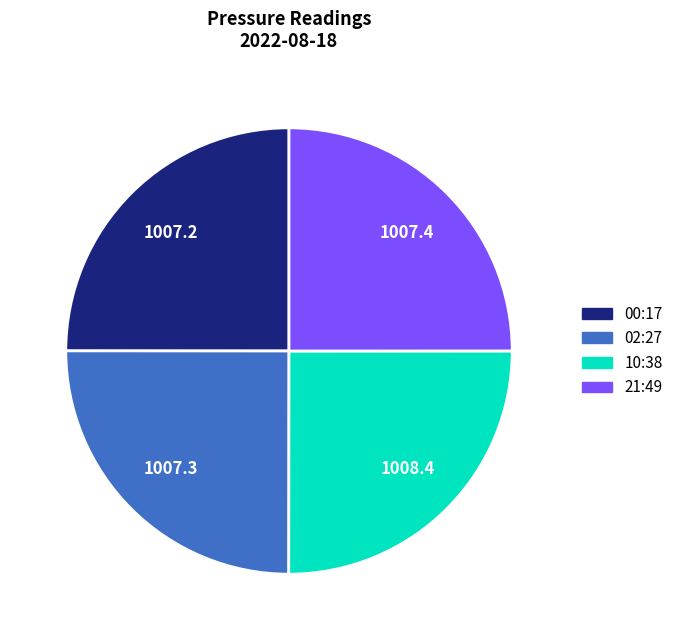

Is there any slice that represents more than half of the pie?

No